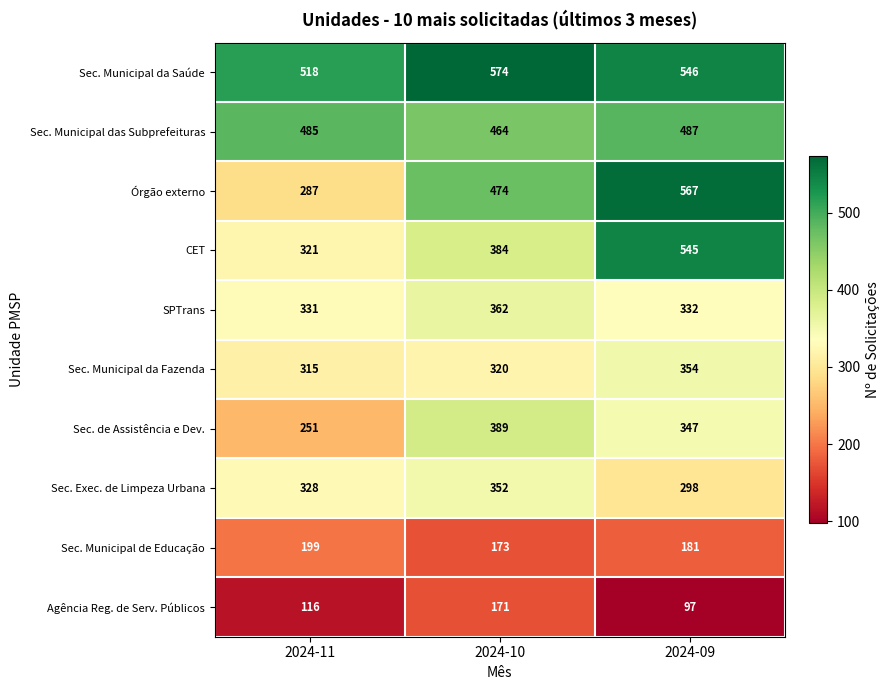

Is the value of Agência Reg. de Serv. Públicos at 2024-09 greater than the value of SPTrans at 2024-09?

No